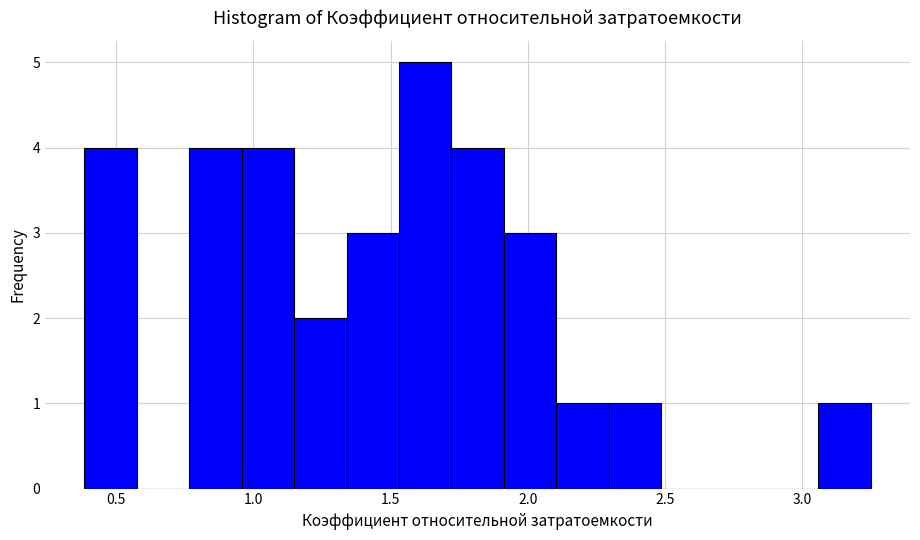

Around what value on the x-axis is the tallest bar? Give the approximate position of its centre, as read against the axis.

1.65